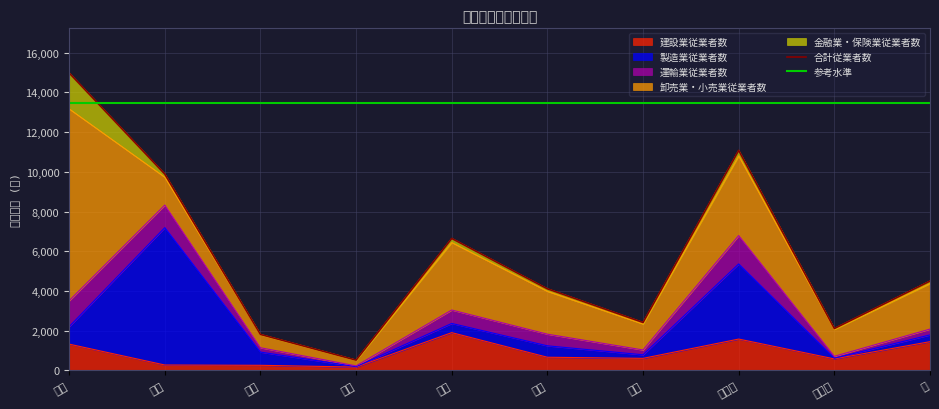

True or false: 金融業・保険業従業者数 has a value of 33 at 追浜.

False